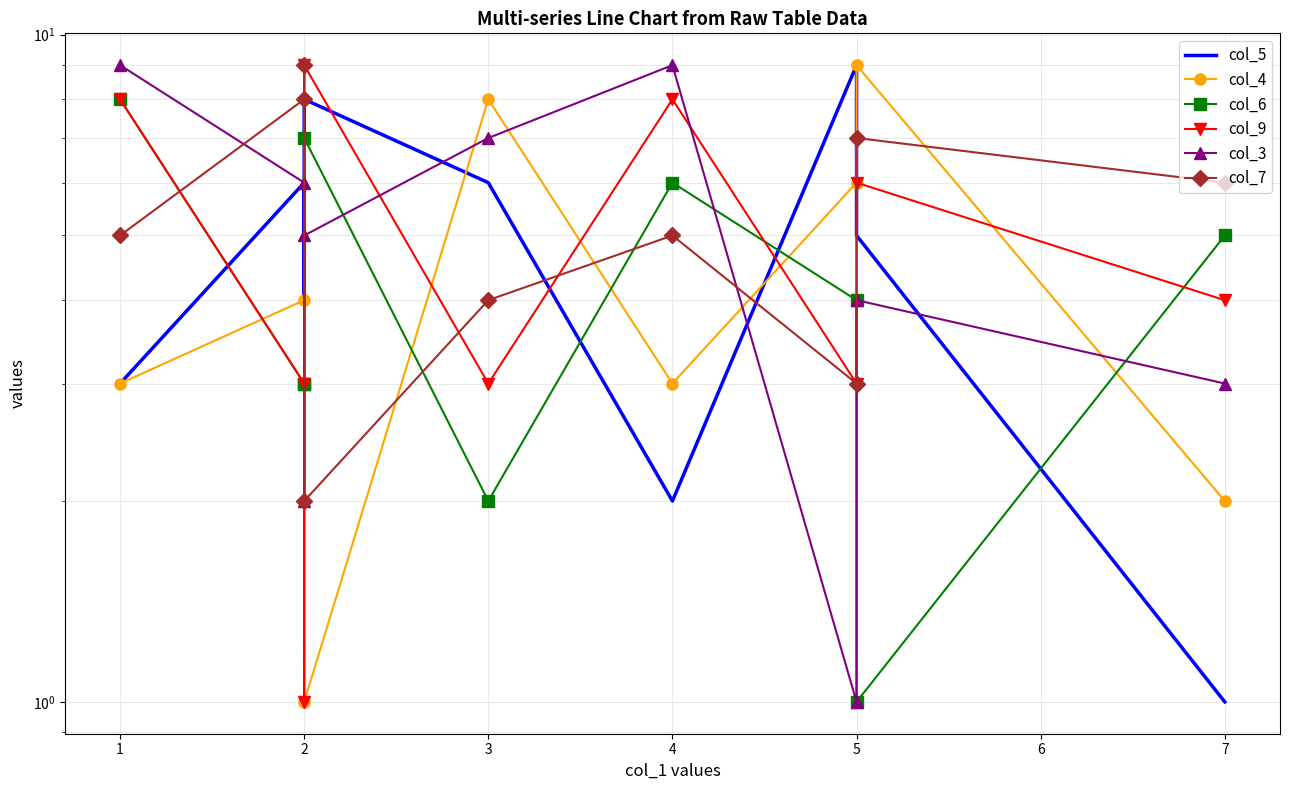

Between 2 and 5, which is larger?

2